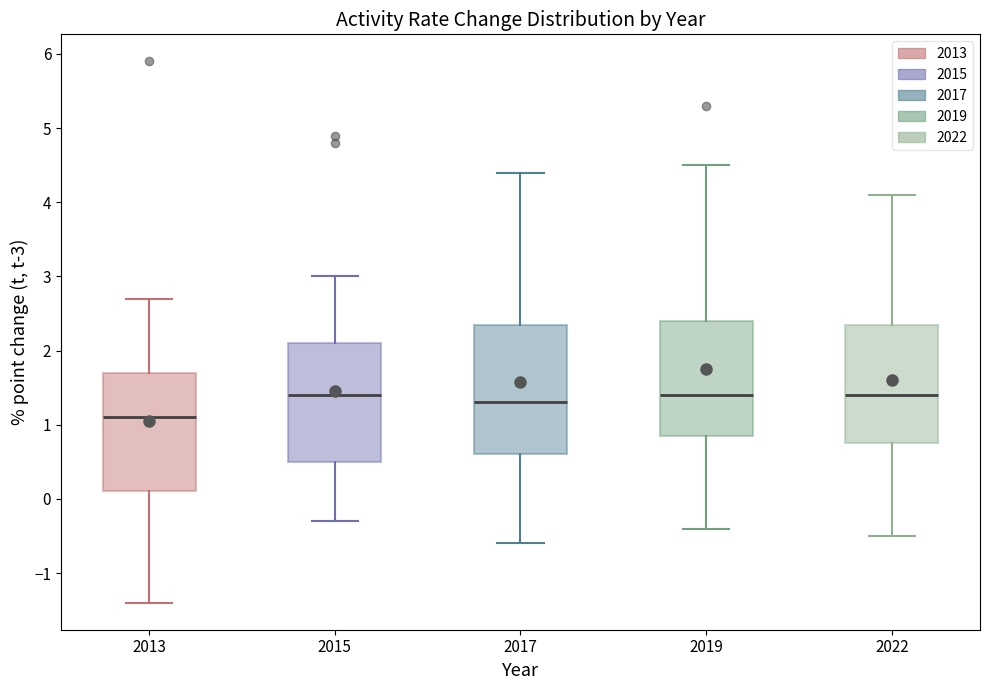

Comparing the boxes themselves (not the whiskers), which one is the tallest?

2017